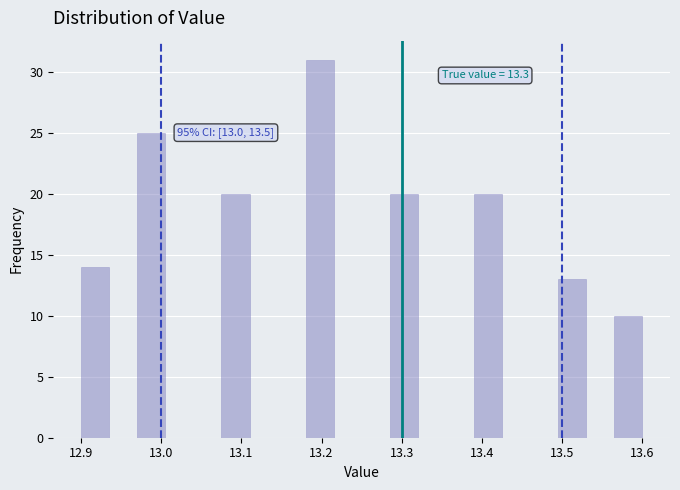

Read against the x-axis, roughly where is the centre of the tallest bar?

13.20